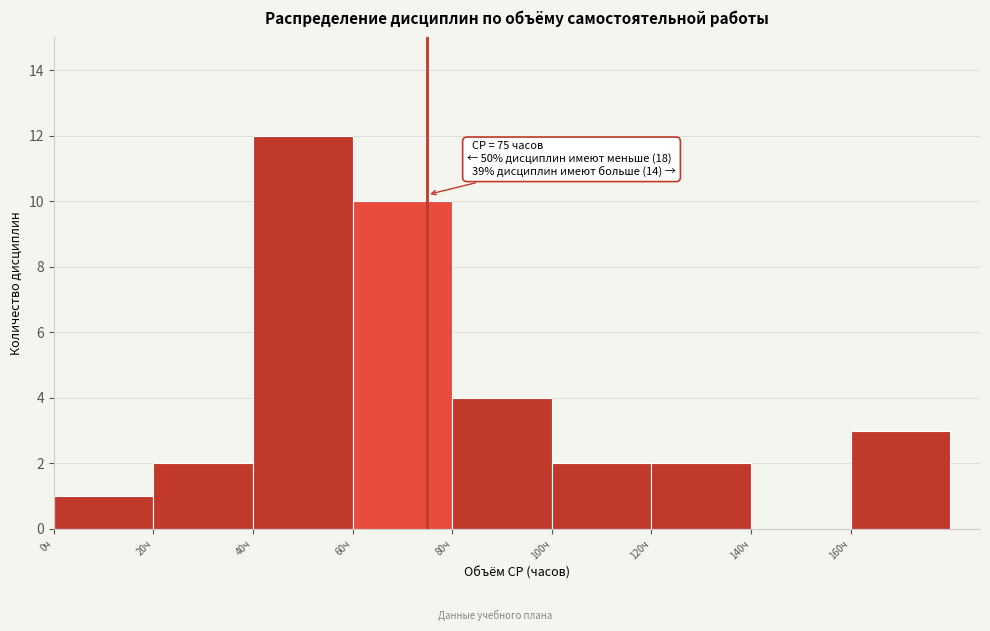

Which range on the x-axis has the tallest bar?

40 to 60